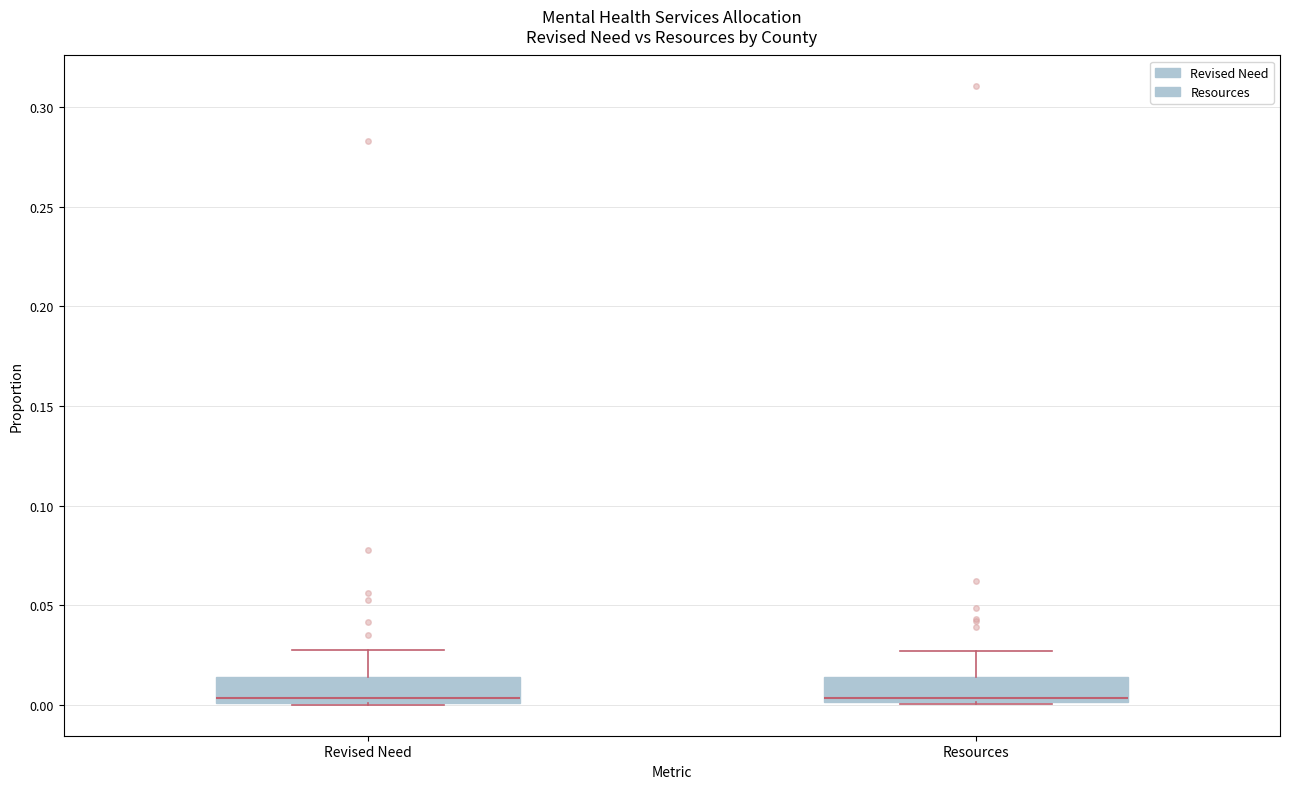

Reading left to right, read every box against the y-axis: the position of its median line, the range the box covers, and the ends of its whiskers. The values are not printed on the chart, so give them approximately, as read against the axis.

Revised Need: median 0.005, box 0.000 to 0.015, whiskers 0.000 to 0.030
Resources: median 0.005, box 0.000 to 0.015, whiskers 0.000 to 0.025